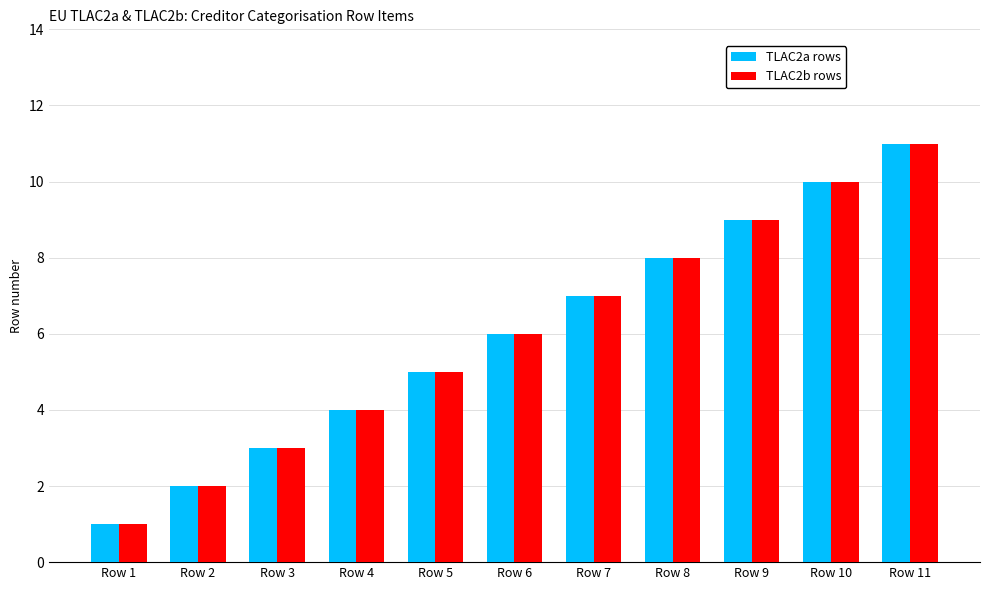

Which category has the highest value in the TLAC2a rows series?

Row 11